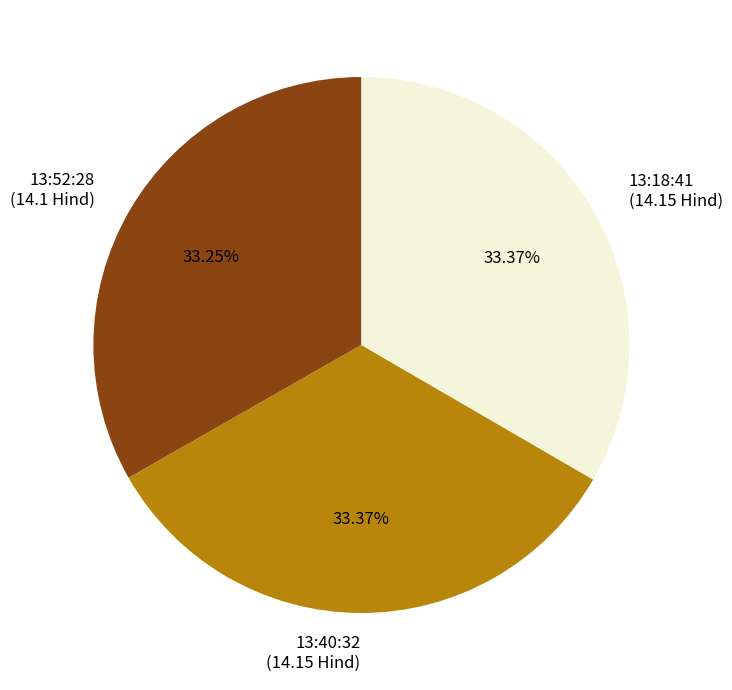

Approximately how many times larger is the value at 13:18:41 compared to 13:52:28?

1.0